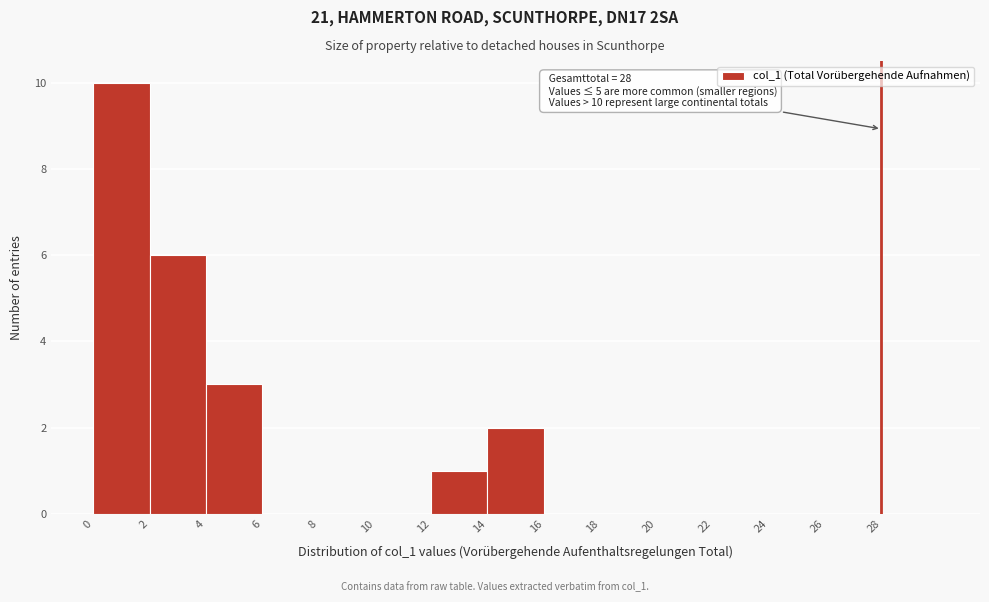

Over which range of the x-axis is the bar tallest?

0 to 2